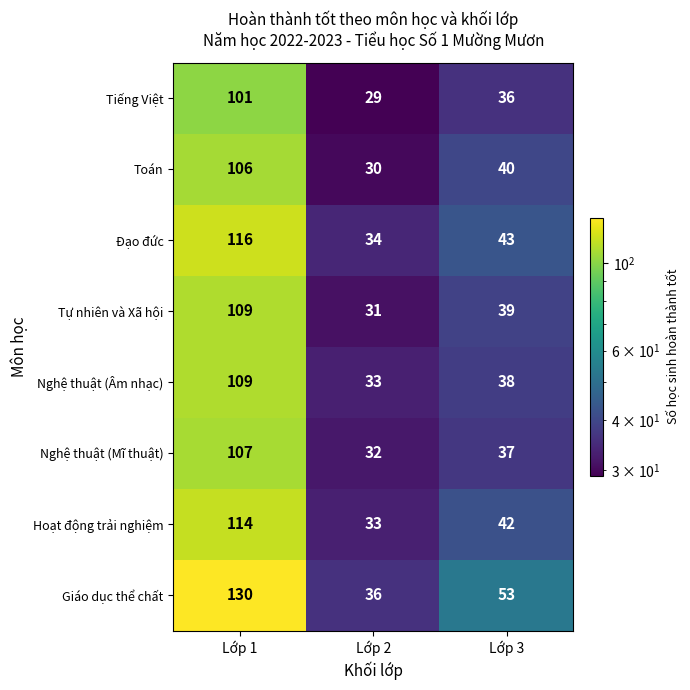

Count the number of categories in the chart.

3